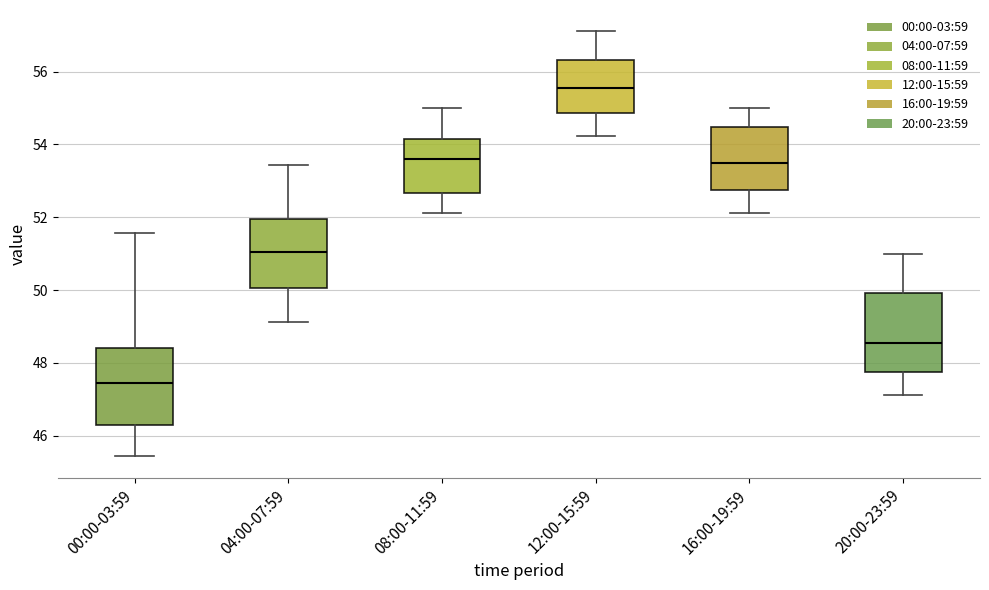

Which box has the highest median line?

12:00-15:59